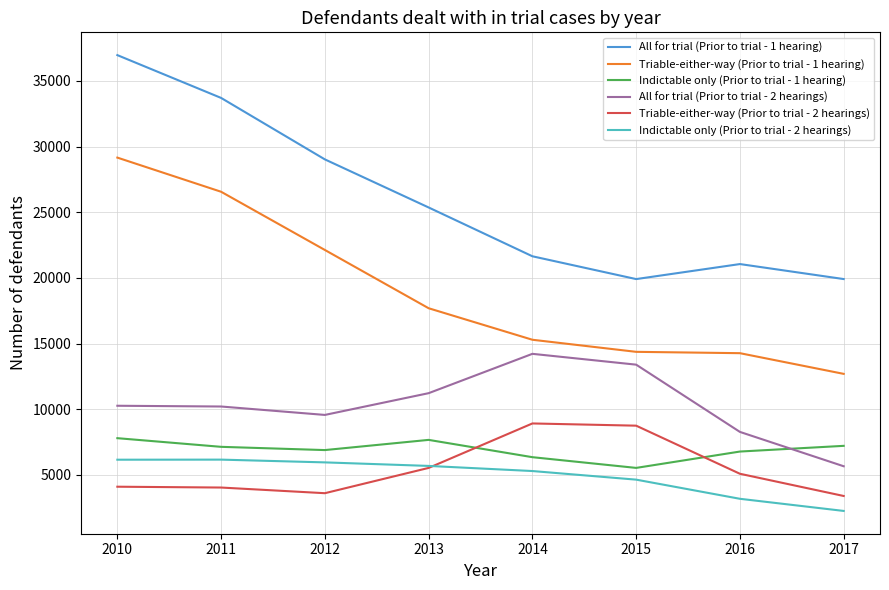

Count the number of data series in this chart.

6